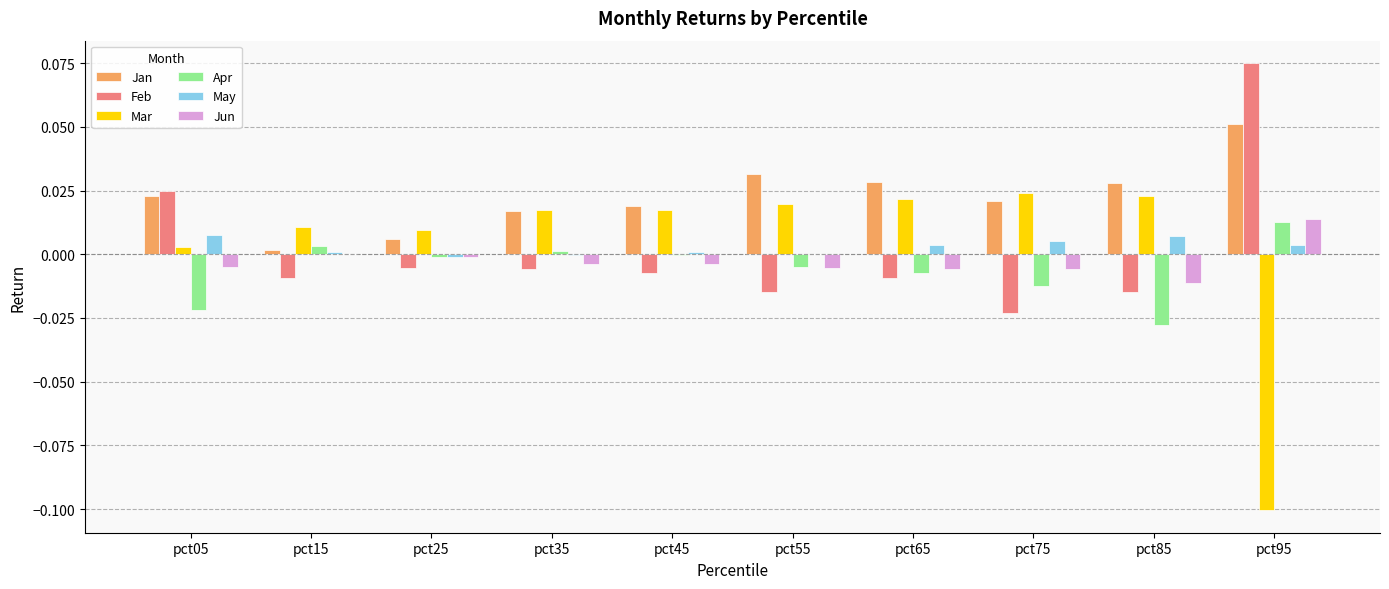

Which series has the largest total across all categories?

Jan